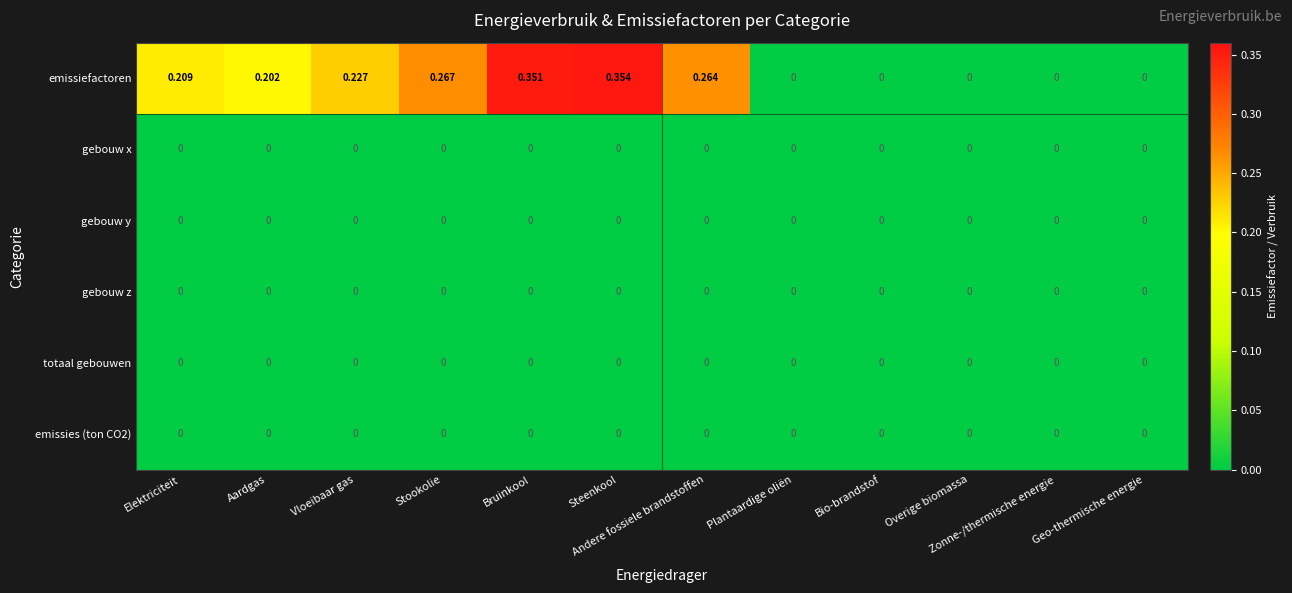

Is the value of gebouw x at Bruinkool greater than the value of emissiefactoren at Steenkool?

No